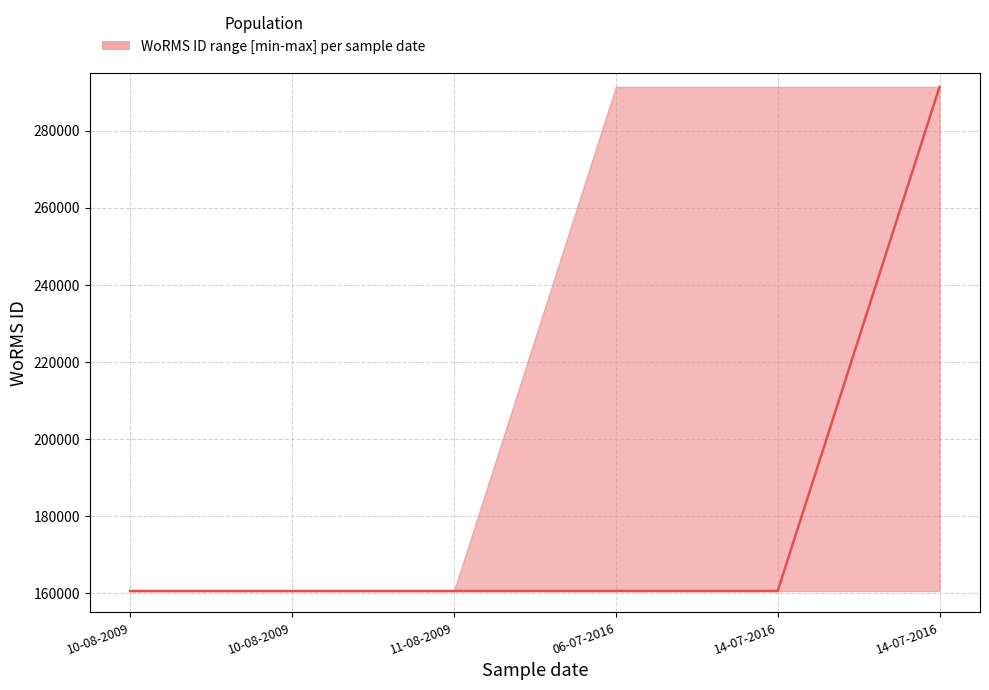

True or false: lower and upper intersect in this chart.

False